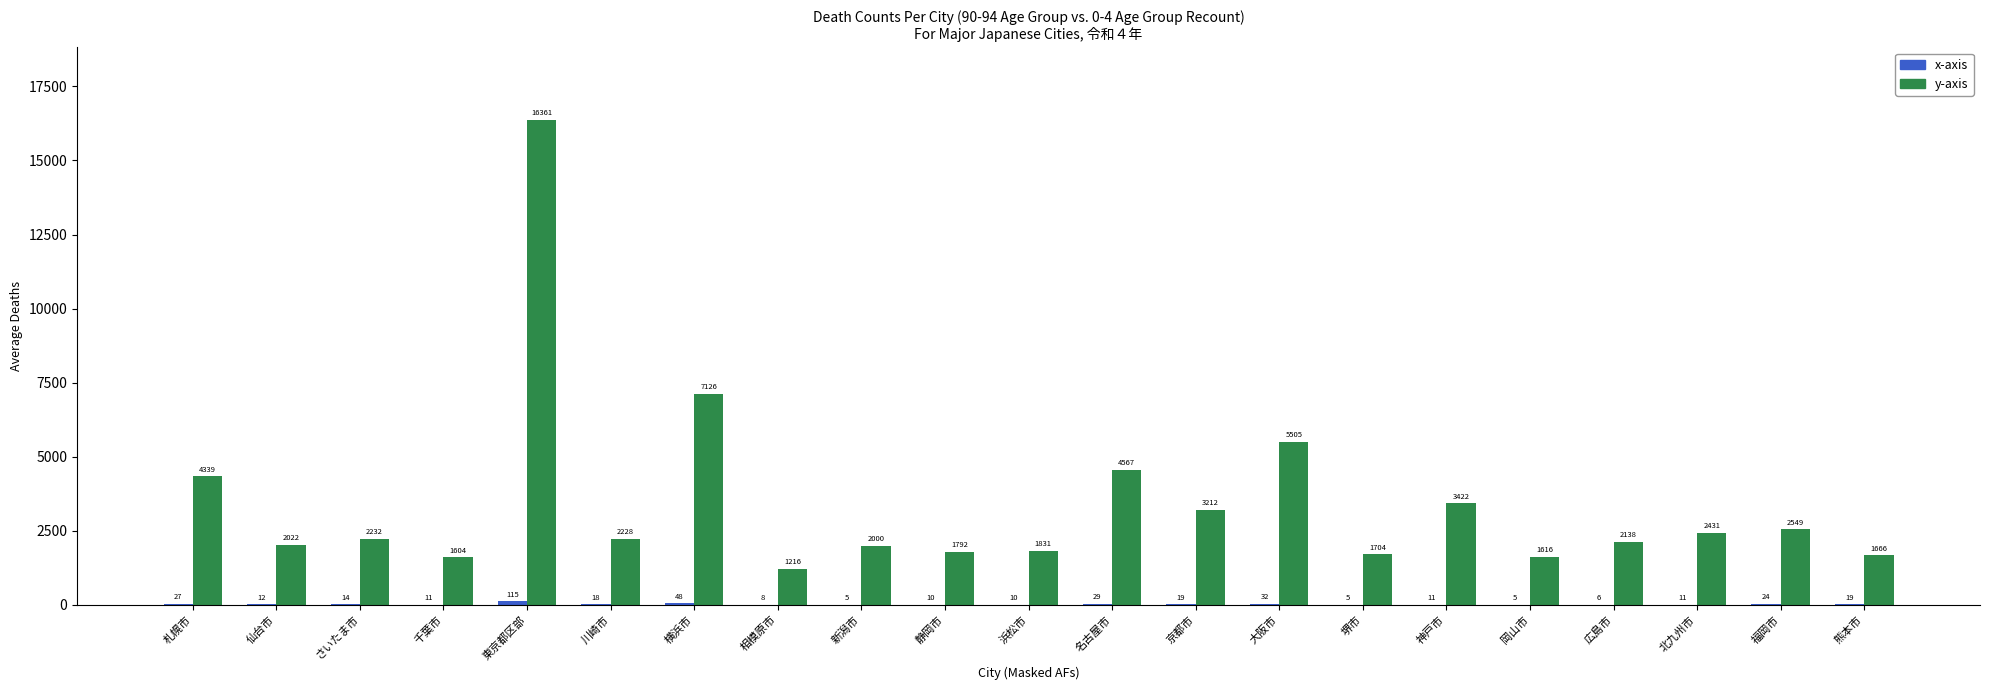

What is the greatest value displayed?

16361